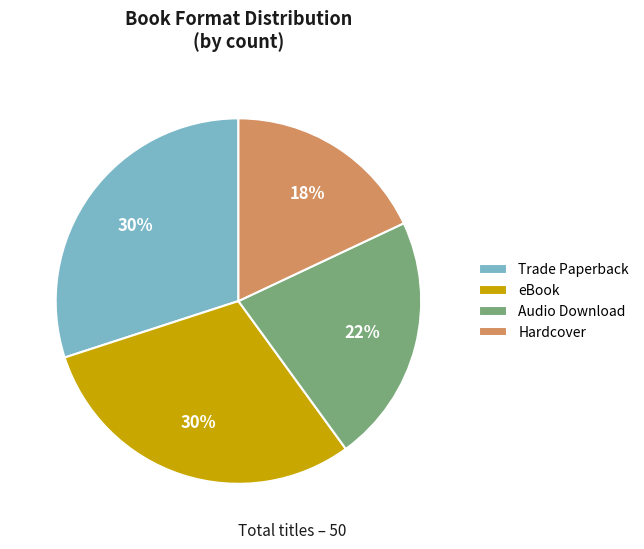

What percentage is the Hardcover slice, to the nearest percent?

18%